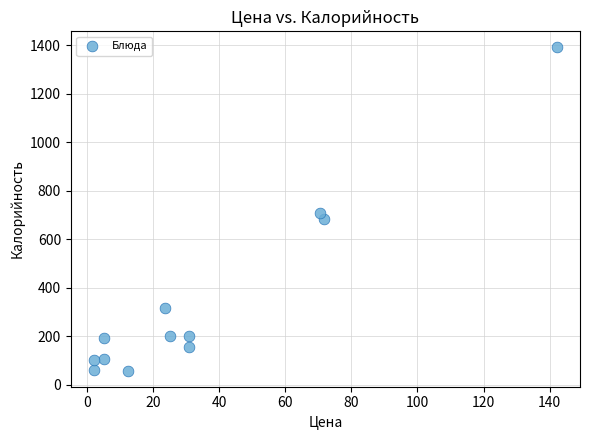

What is the range of X values (max minus min)?

140.2